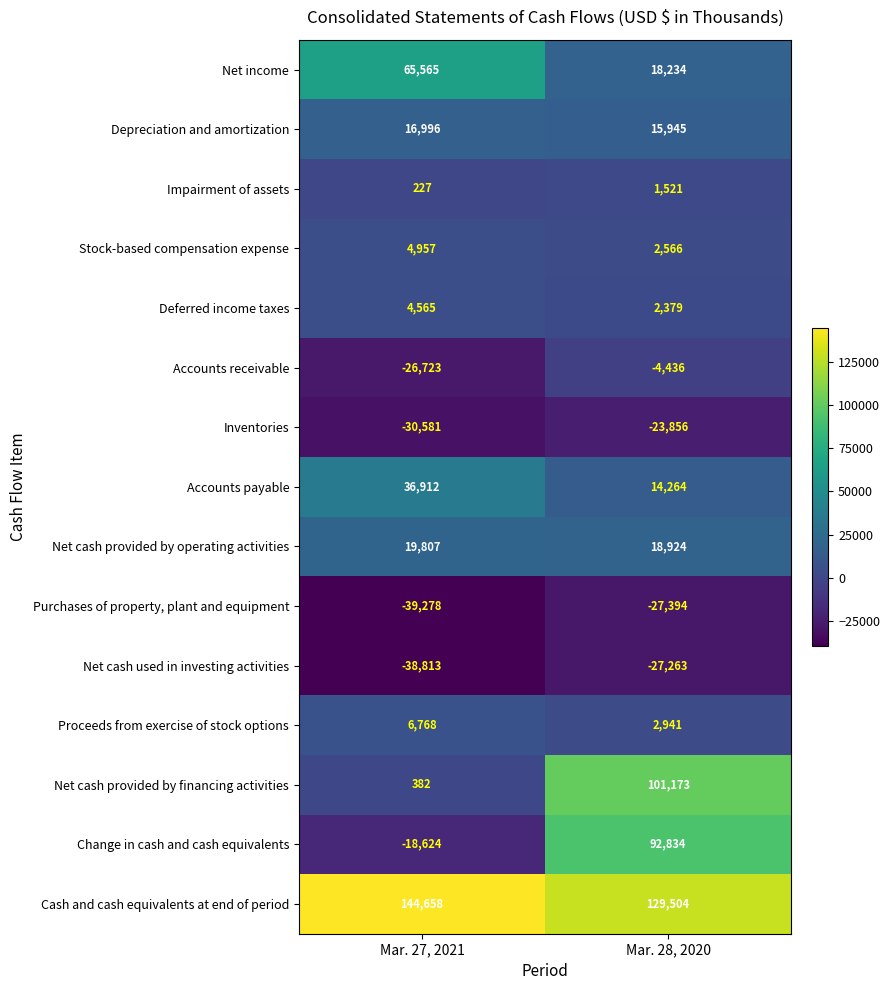

Which series has the largest total across all categories?

Cash and cash equivalents at end of period